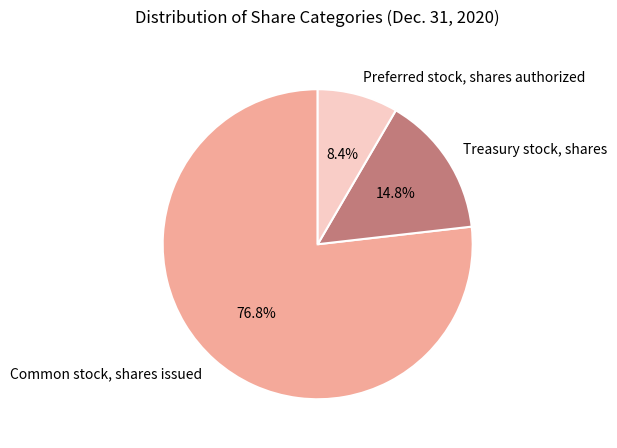

To the nearest percent, what is the difference between the largest and smallest slice percentages?

68%